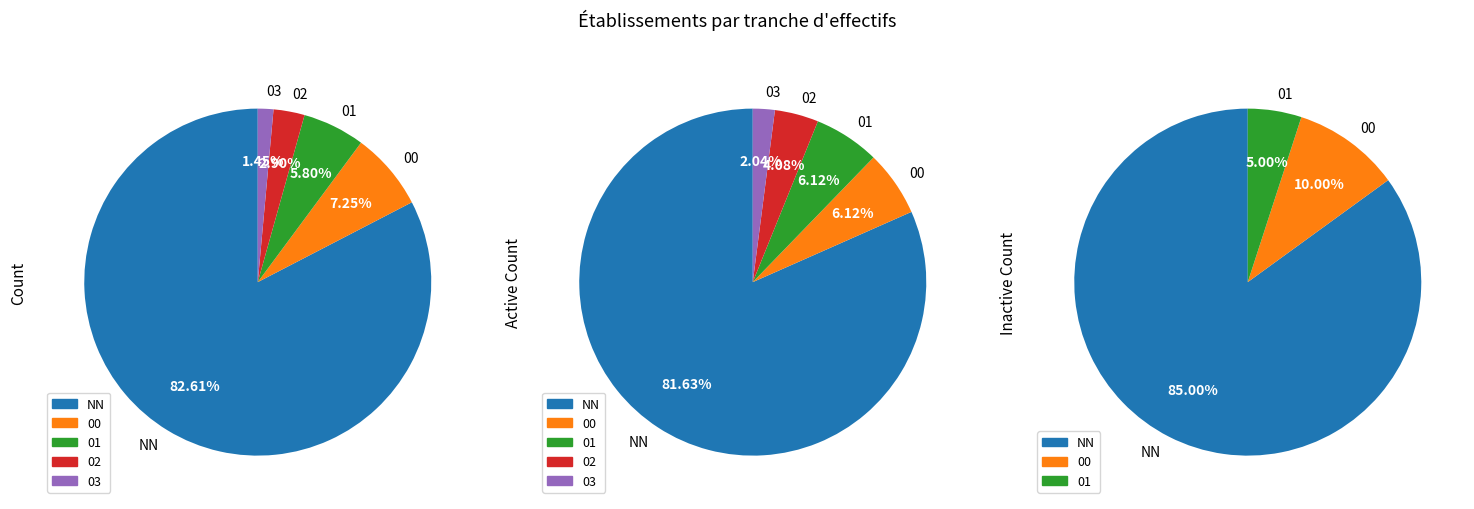

How many slices are in this pie chart?

5